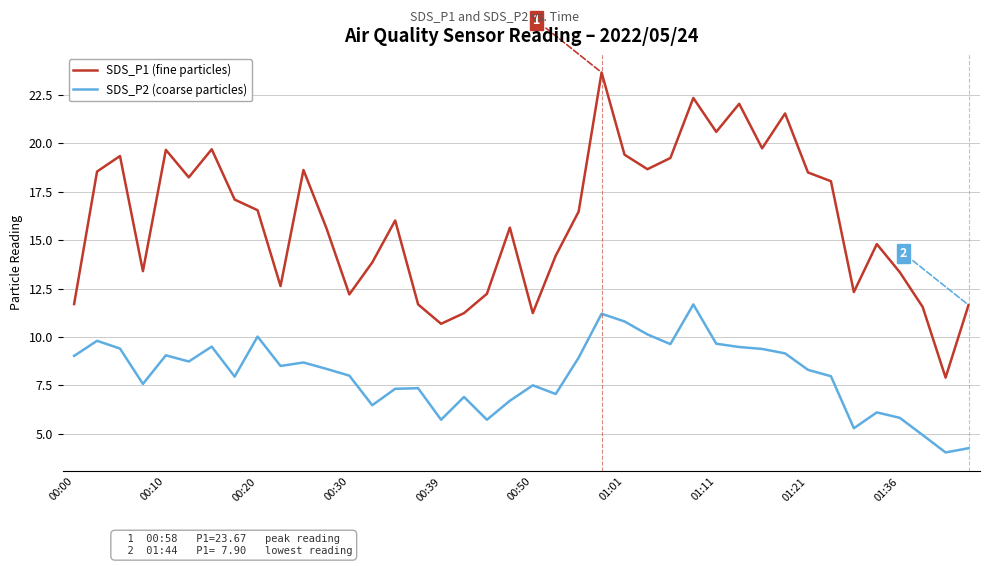

What is the maximum value for SDS_P1 (fine particles)?

23.7